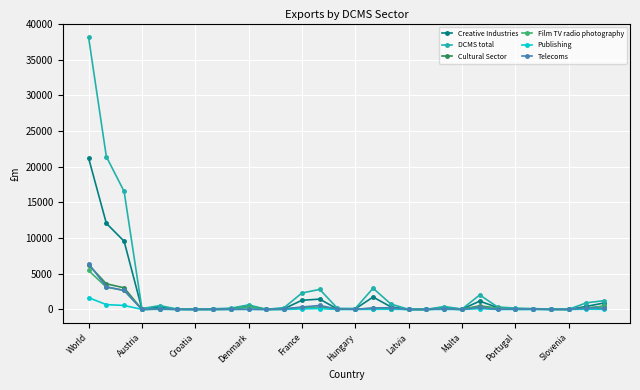

Which series has the widest spread of values?

DCMS total